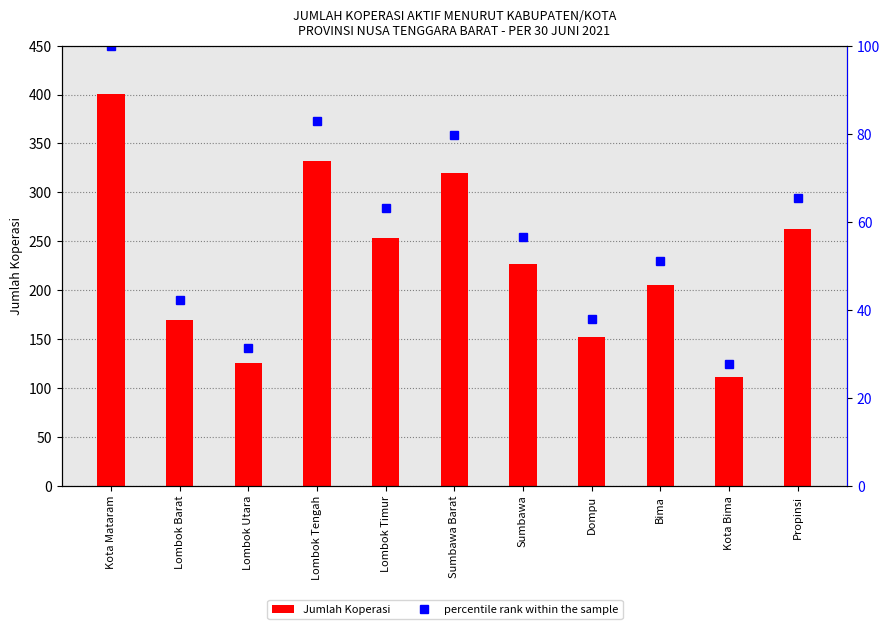

What is the spread (max minus min) of values at Sumbawa?

170.4